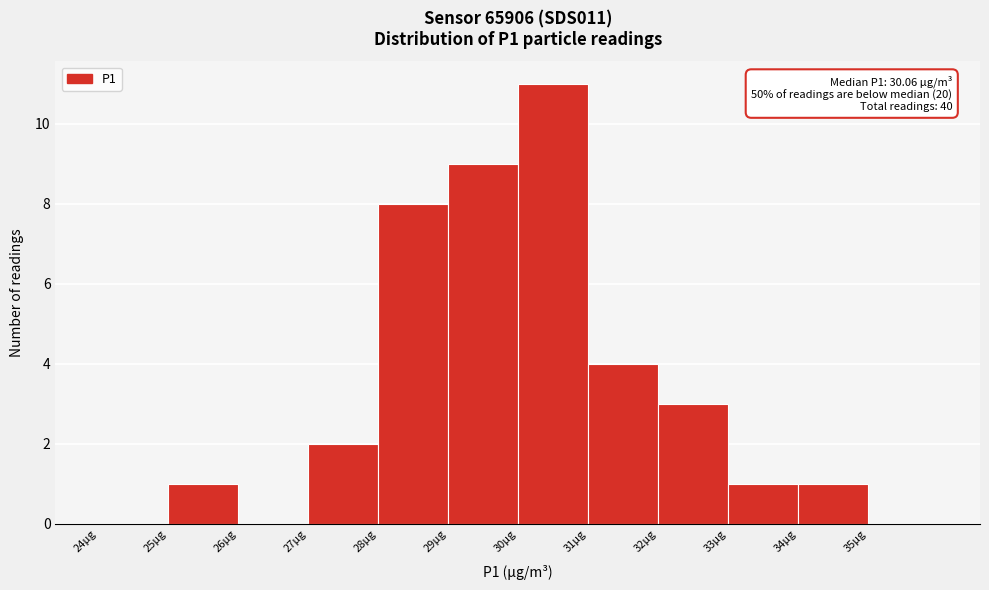

Which range on the x-axis has the tallest bar?

30 to 31